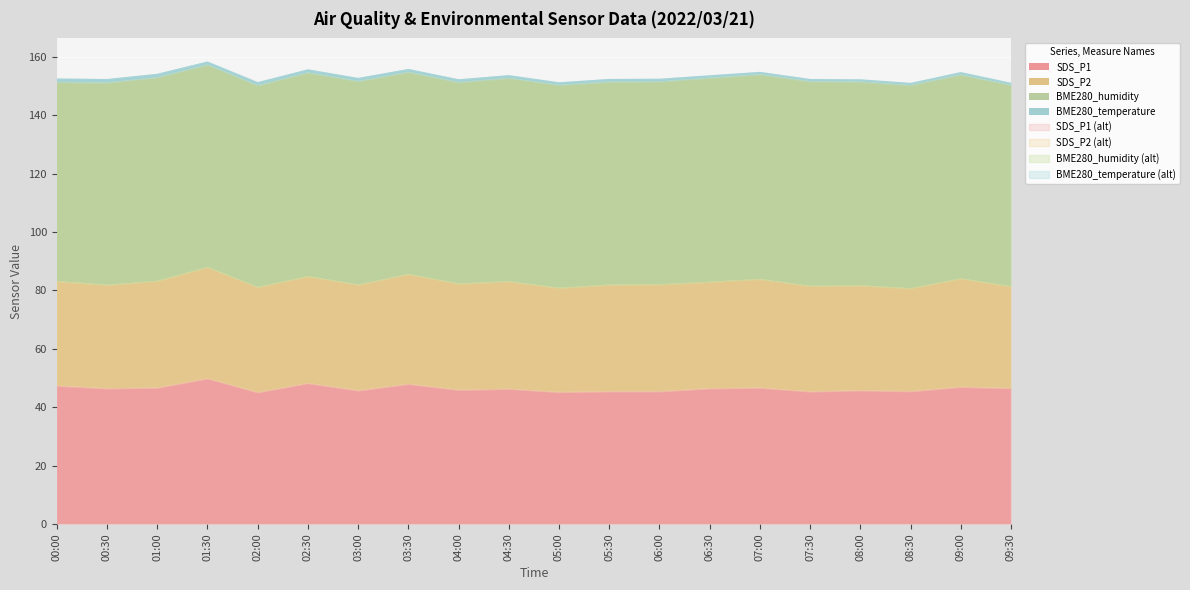

True or false: SDS_P2 and SDS_P1 intersect in this chart.

False